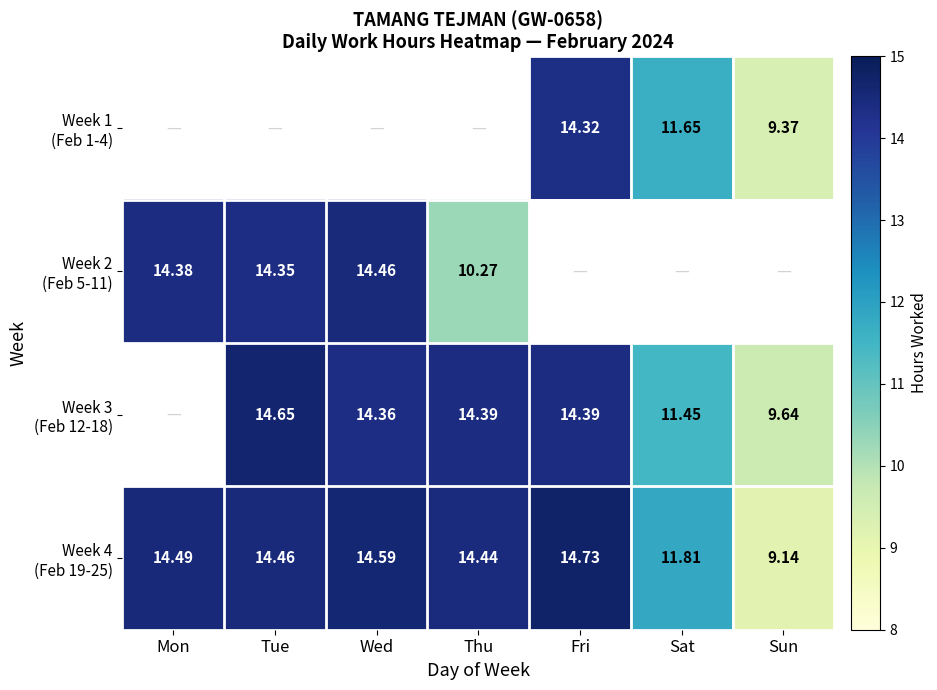

Is the value of Week 1 (Feb 1-4) at Thu greater than the value of Week 2 (Feb 5-11) at Sun?

No